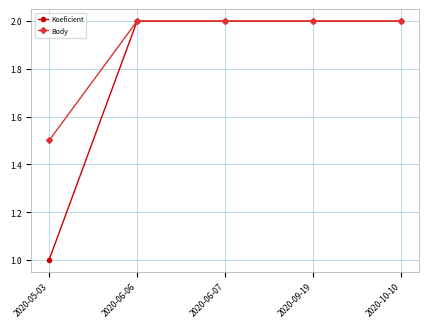

The Body series shows 2.0 at 2020-10-10. True or false?

True